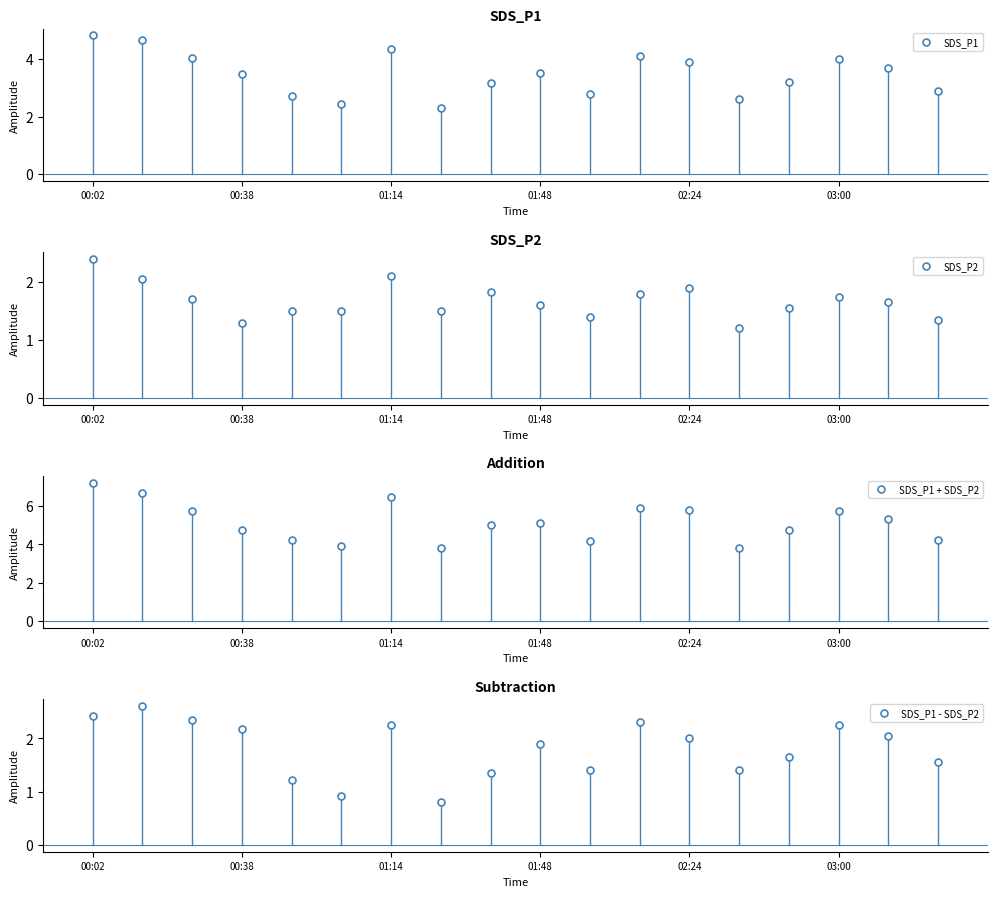

What is the label of the 18th point from the left?

17